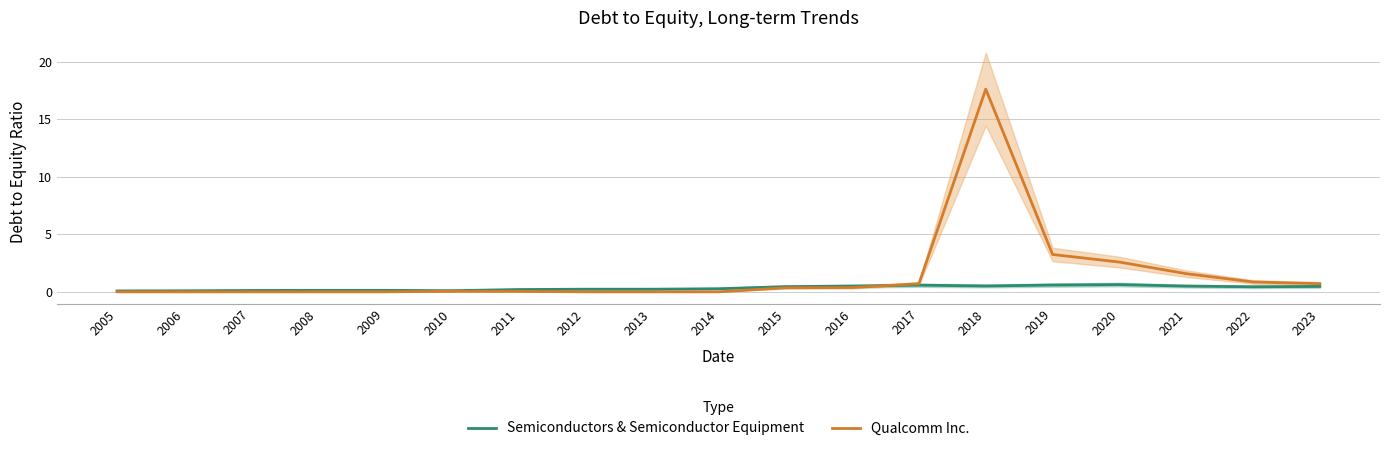

Which category has the highest value in the Qualcomm Inc. series?

2018